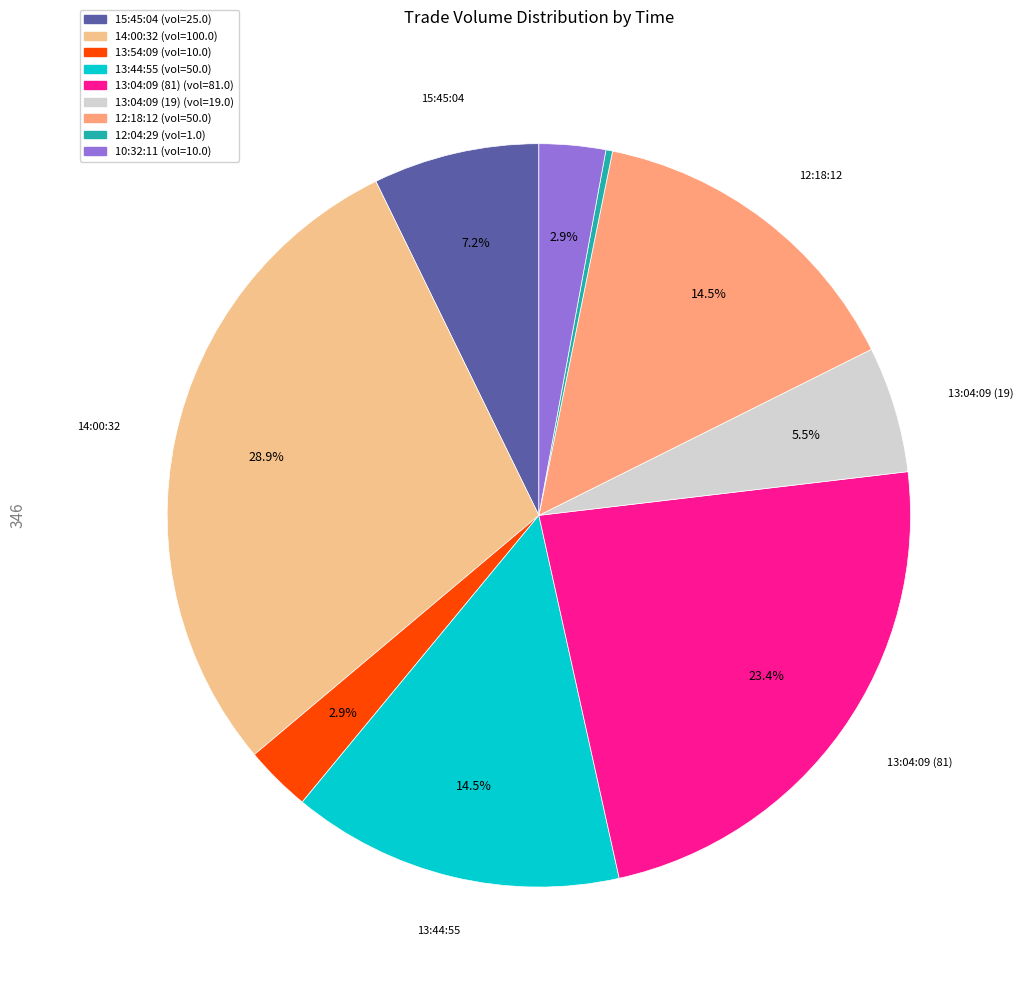

Is there a majority slice in this chart?

No